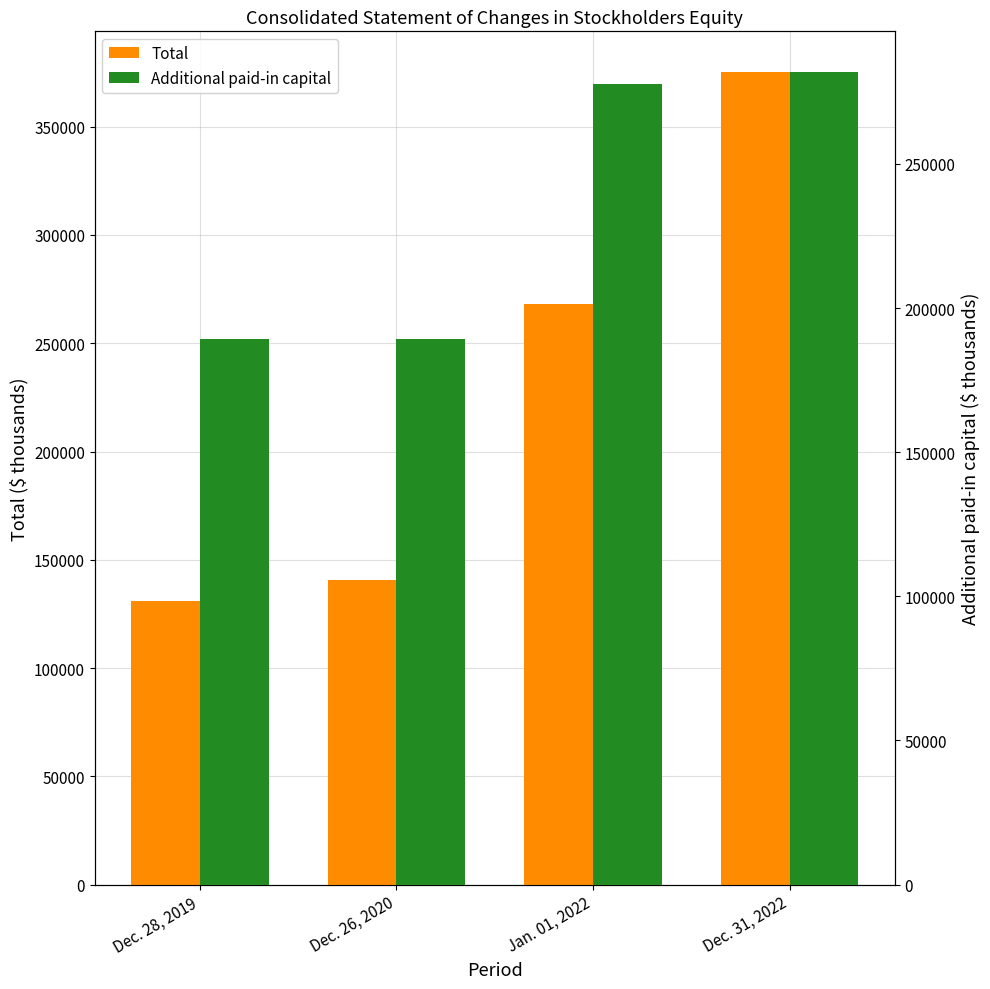

Between Dec. 26, 2020 and Jan. 01, 2022, which is larger?

Jan. 01, 2022